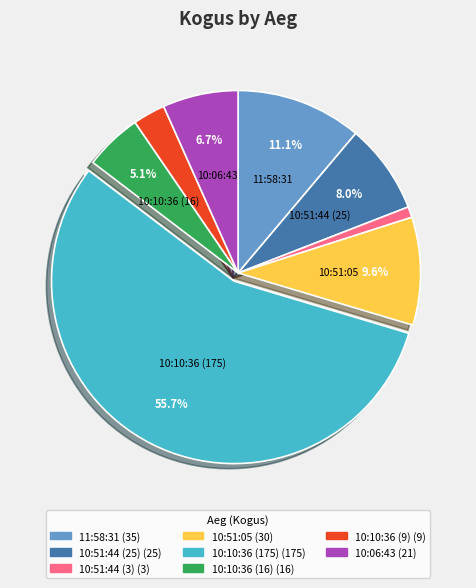

The 10:51:44 (3) slice represents 1% of the pie. True or false?

True